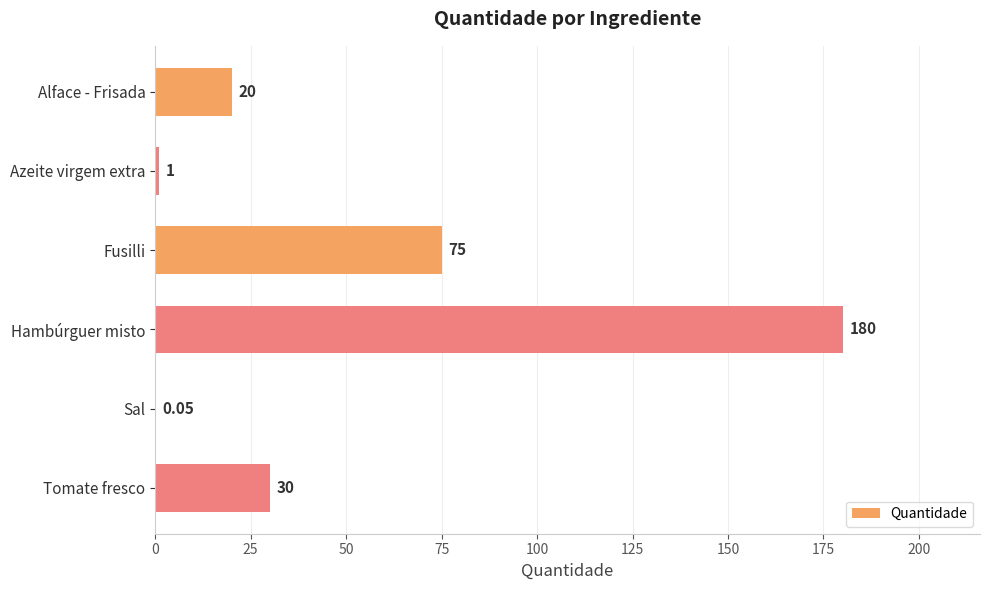

At which label is the value closest to 90?

Fusilli